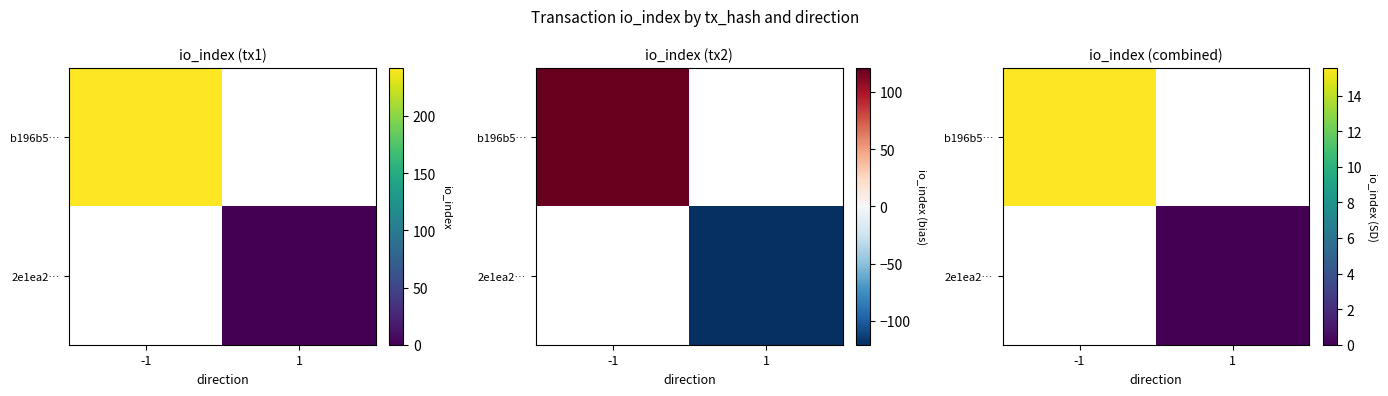

How many positive values does the b196b5… series have?

1